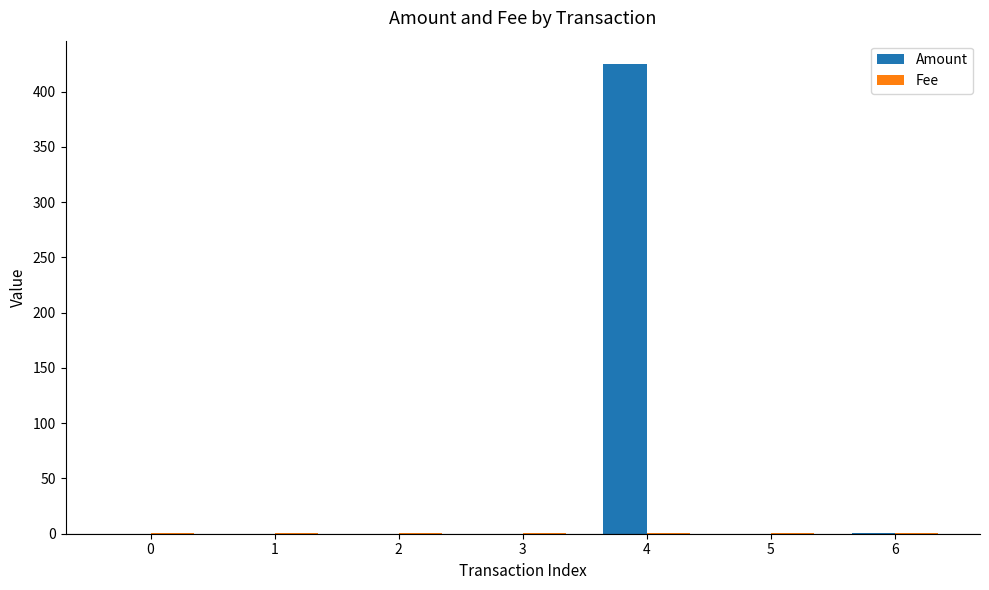

At which category is the sum across all series the highest?

4